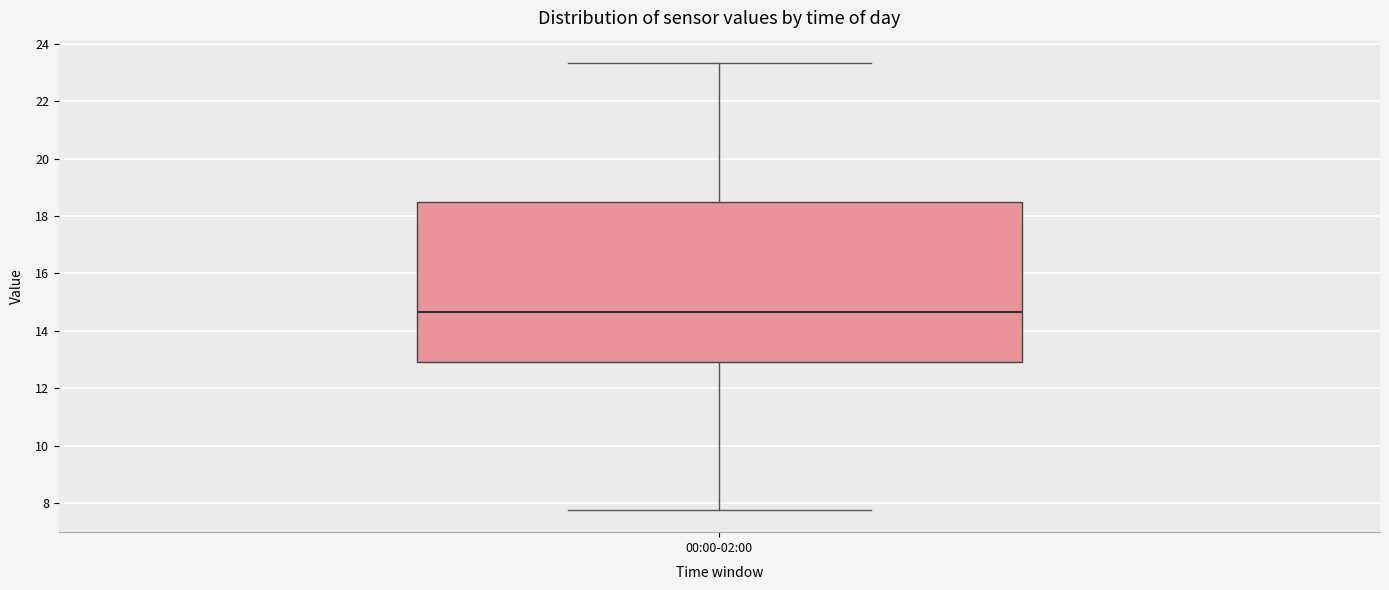

Where does the median line of the box for 00:00-02:00 sit on the y-axis? The values are not printed on the chart, so give them approximately, as read against the axis.

14.6